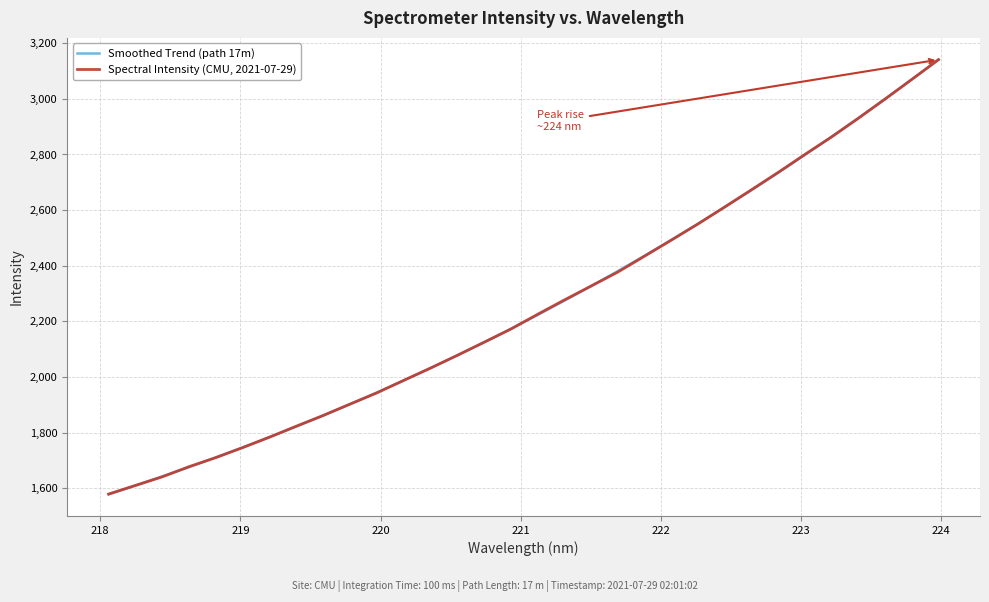

What is the lowest value of the Smoothed Trend (path 17m) series?

1578.8